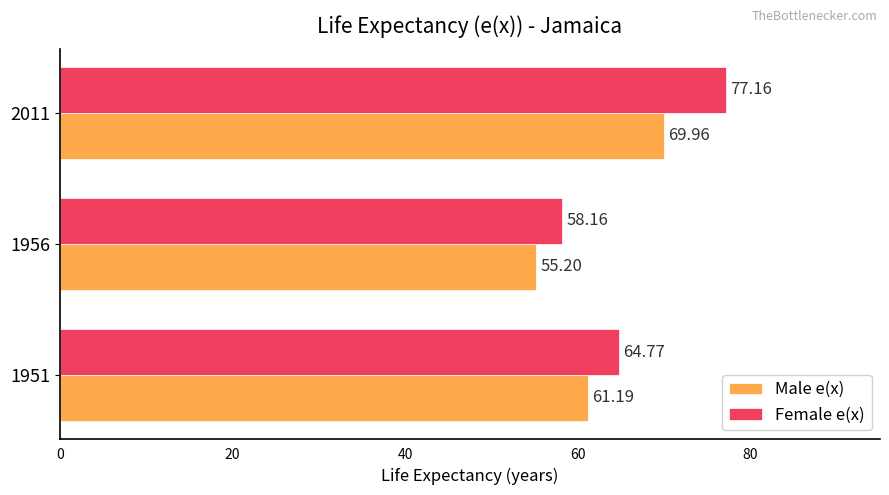

At which category is the sum across all series the highest?

2011